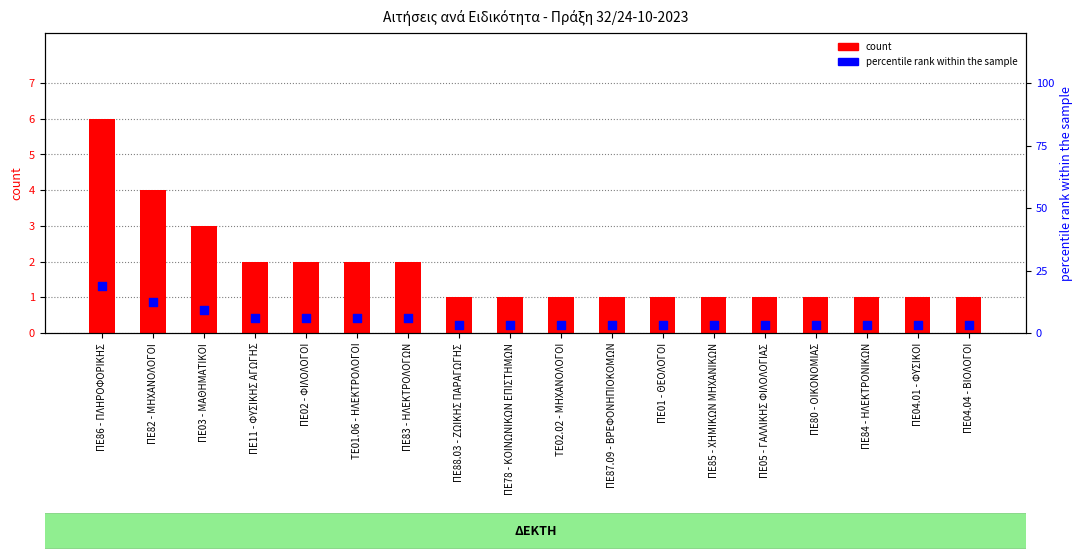

Which series has the largest total across all categories?

percentile rank within the sample